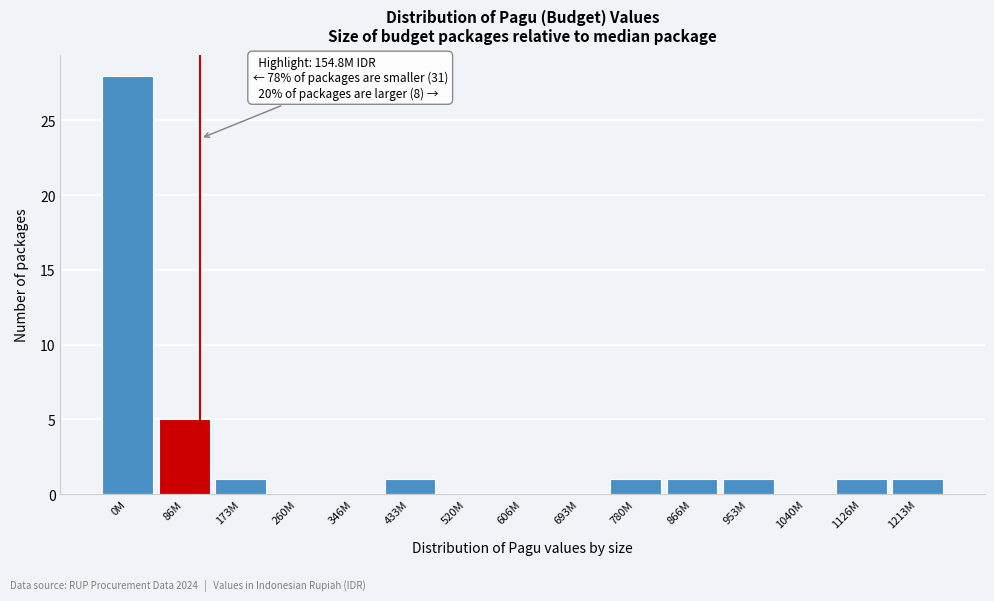

Reading left to right, list all the values displayed in this chart.

0M=28	86M=5	173M=1	260M=0	346M=0	433M=1	520M=0	606M=0	693M=0	780M=1	866M=1	953M=1	1040M=0	1126M=1	1213M=1